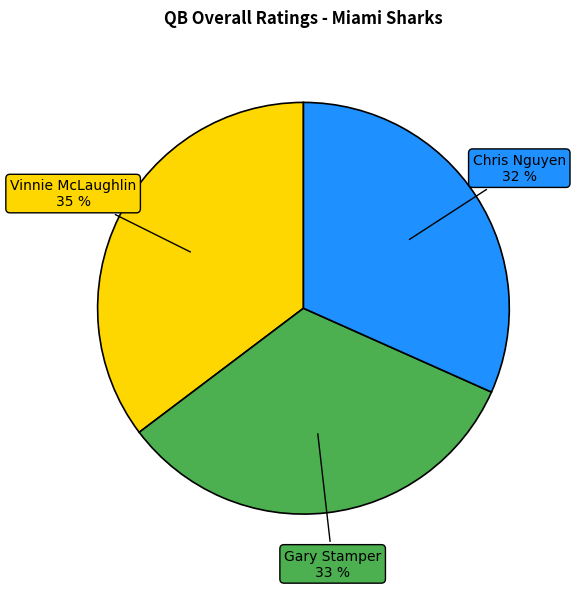

Does any single category account for the majority?

No